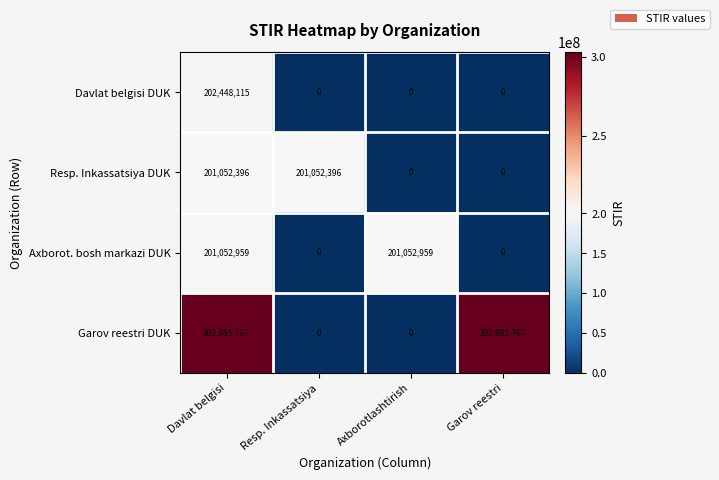

Between Resp. Inkassatsiya and Garov reestri, which series saw the biggest shift?

Garov reestri DUK